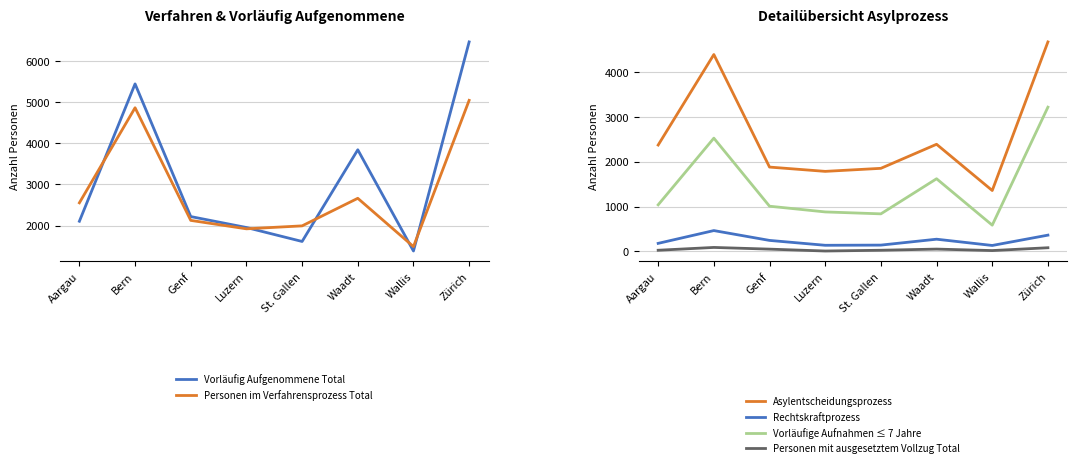

How many data points in Rechtskraftprozess are above 243?

3